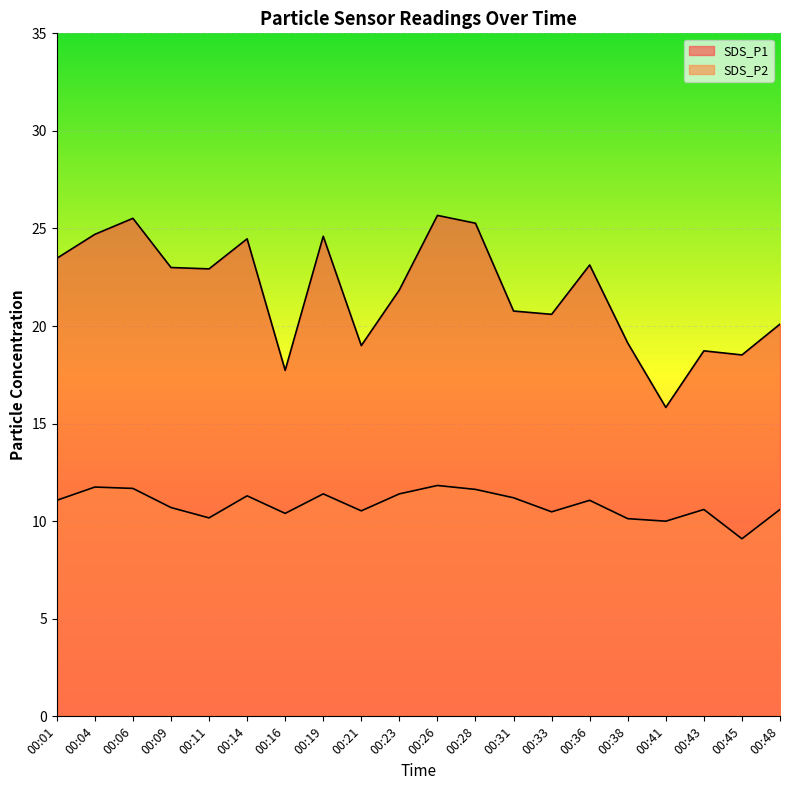

List the labels in order of SDS_P1 value, largest first.

00:26, 00:06, 00:28, 00:04, 00:19, 00:14, 00:01, 00:36, 00:09, 00:11, 00:23, 00:31, 00:33, 00:48, 00:38, 00:21, 00:43, 00:45, 00:16, 00:41